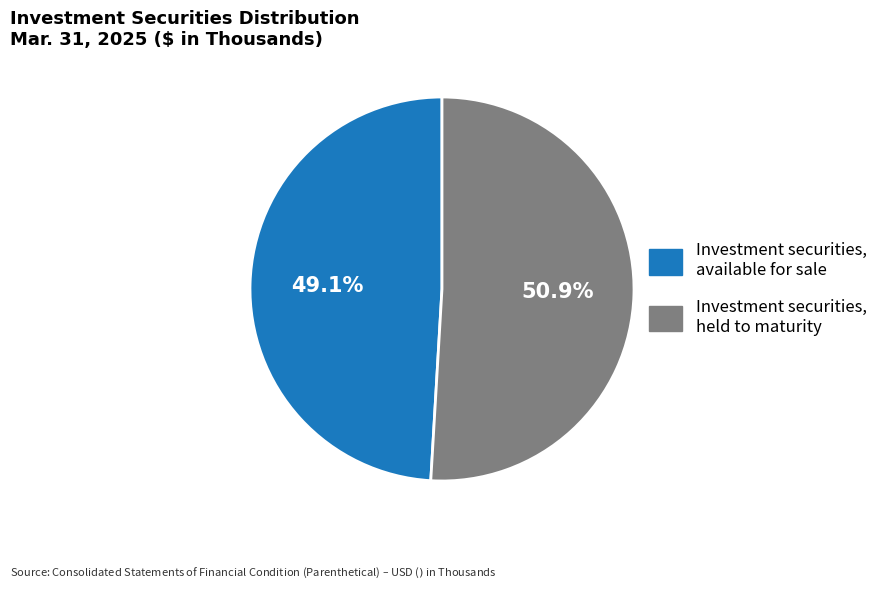

How many slices are in this pie chart?

2